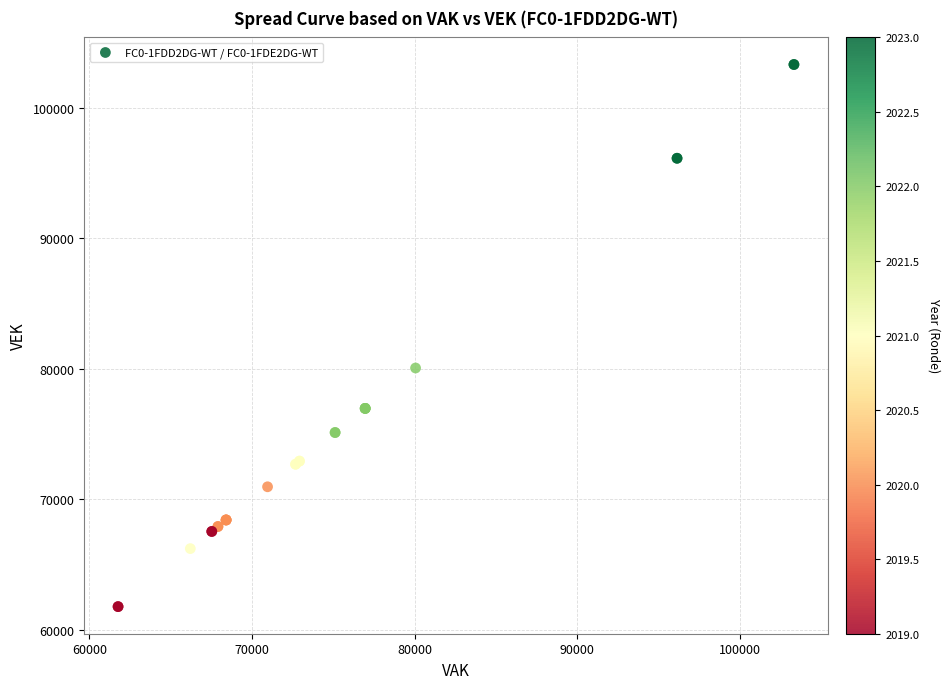

What Y value in the scatter plot is closest to 82542?

80056